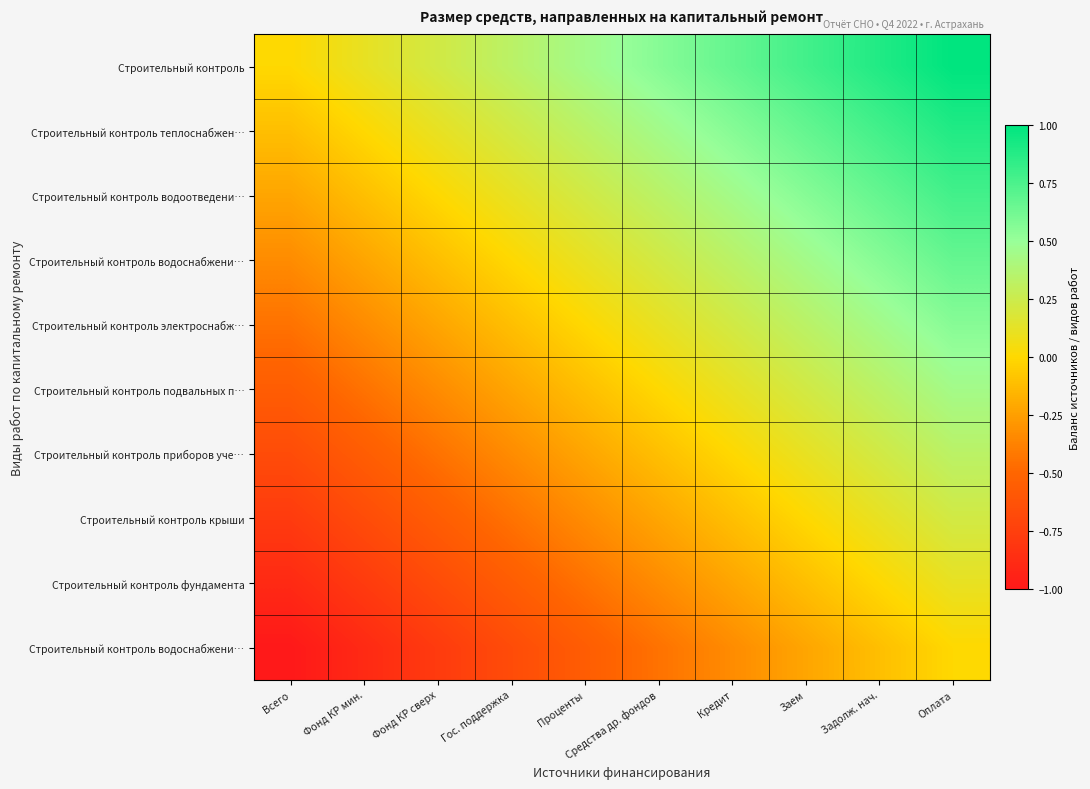

Which category has the highest value across all series?

Оплата